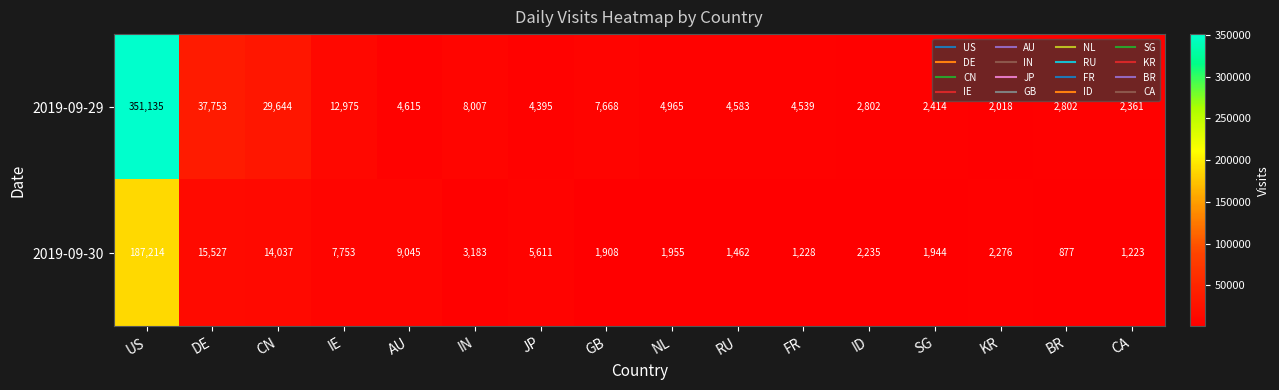

What is the sum of the 2019-09-29 values at CN and BR?

32446